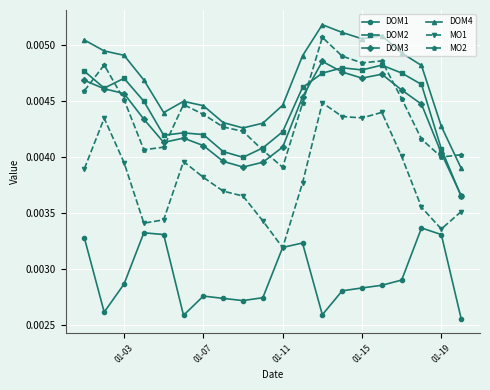

How many MO1 values are between 0 and 1?

20